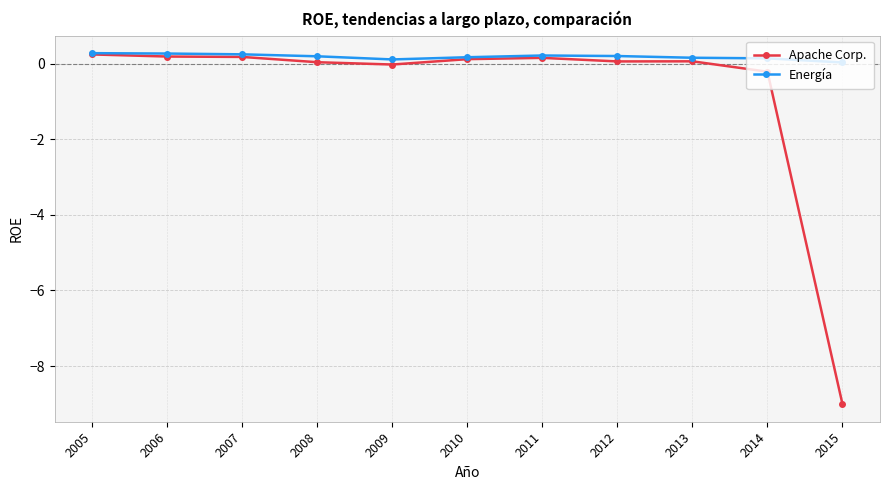

Which category has the lowest value across all series?

2015